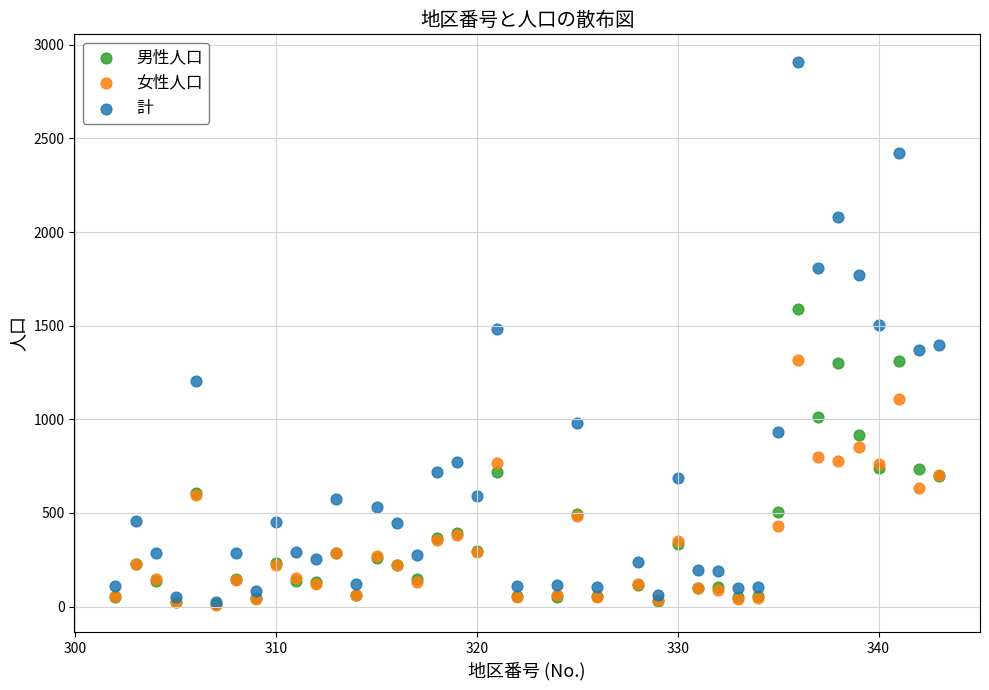

What are all the series names shown in the legend?

男性人口, 女性人口, 計